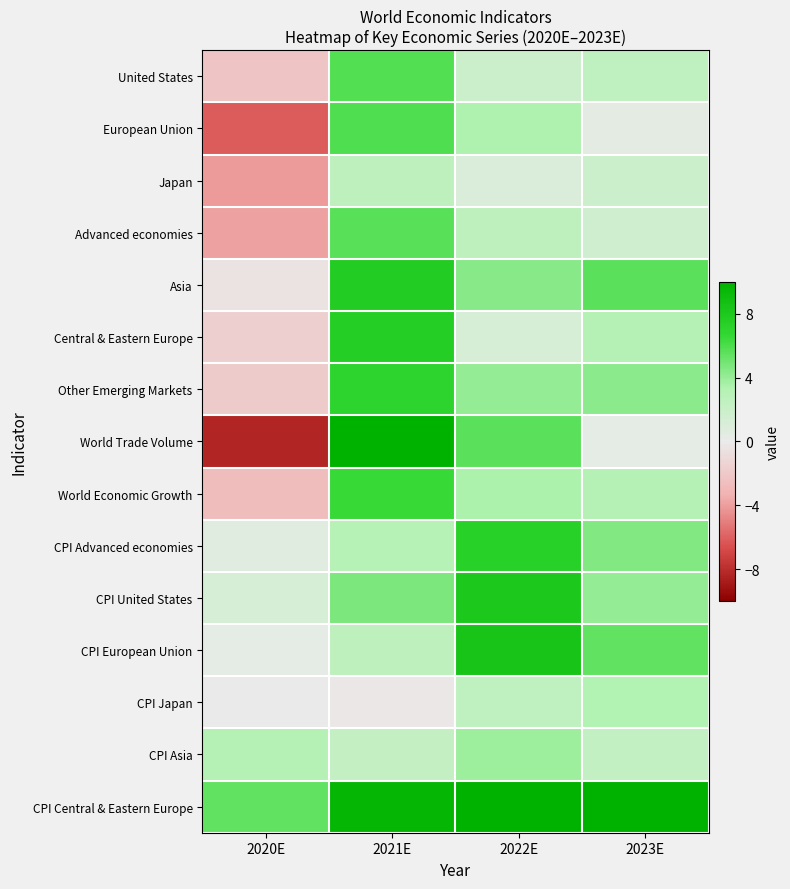

What is the spread (max minus min) of values at 2021E?

11.2